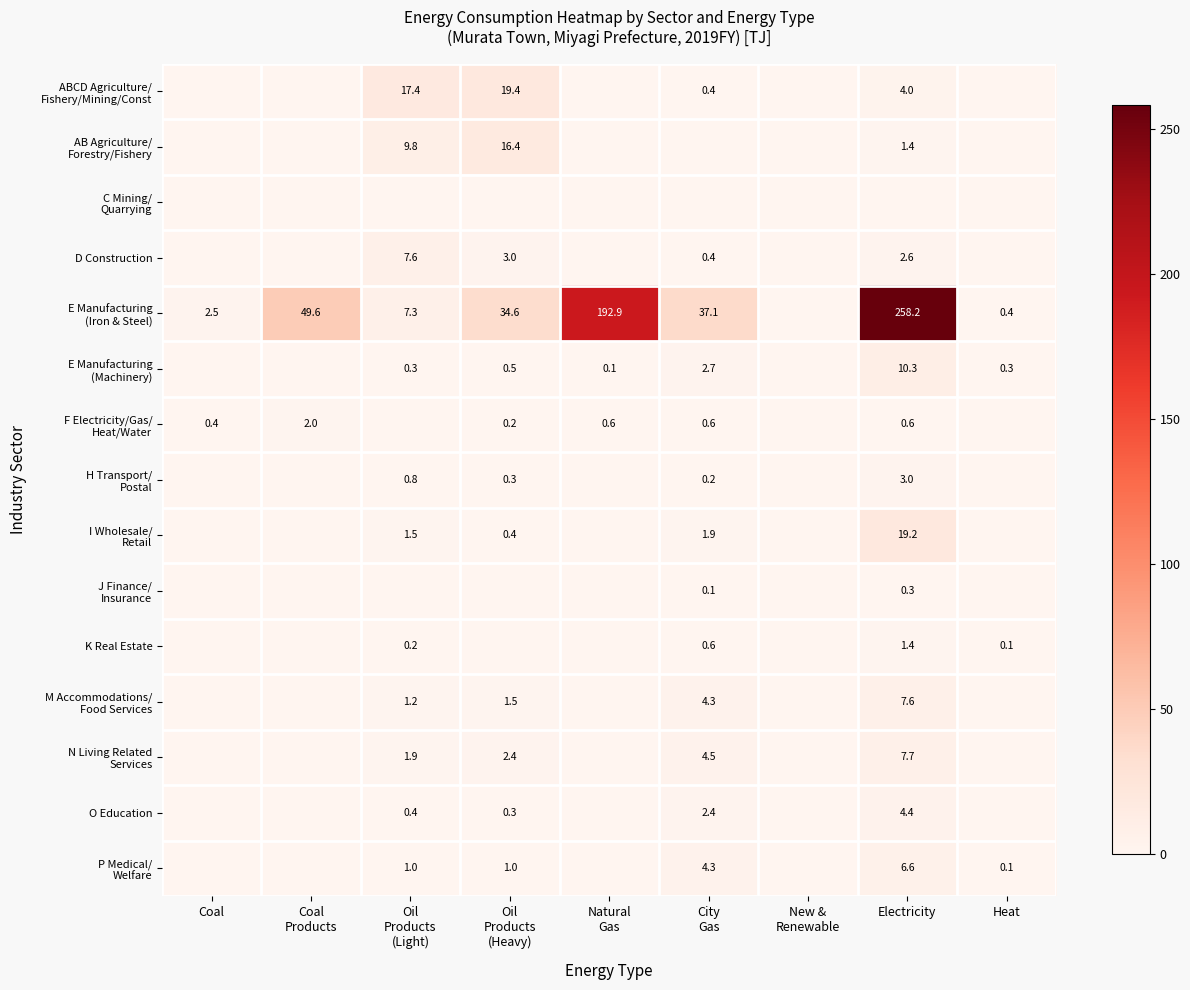

The value of F Electricity/Gas/ Heat/Water at City Gas is 0.6. True or false?

True